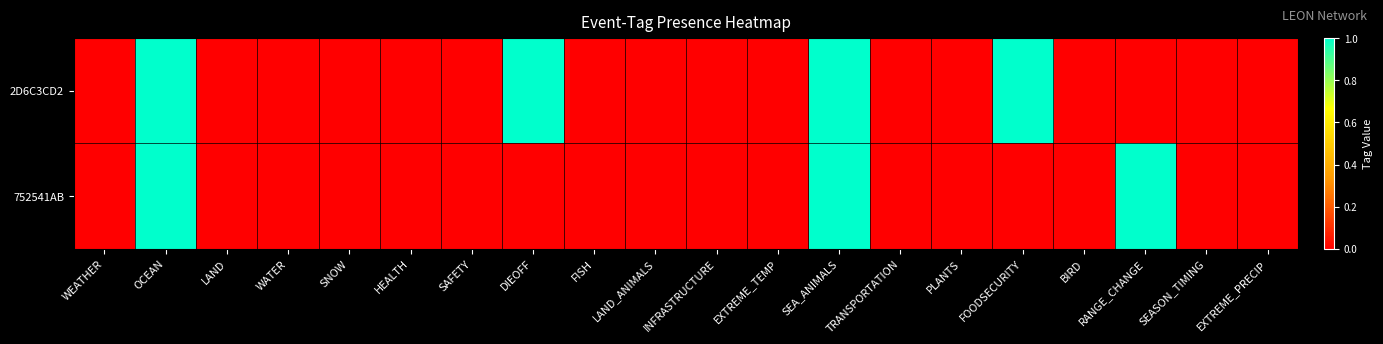

List the series in order of their peak value, lowest first.

2D6C3CD2, 752541AB